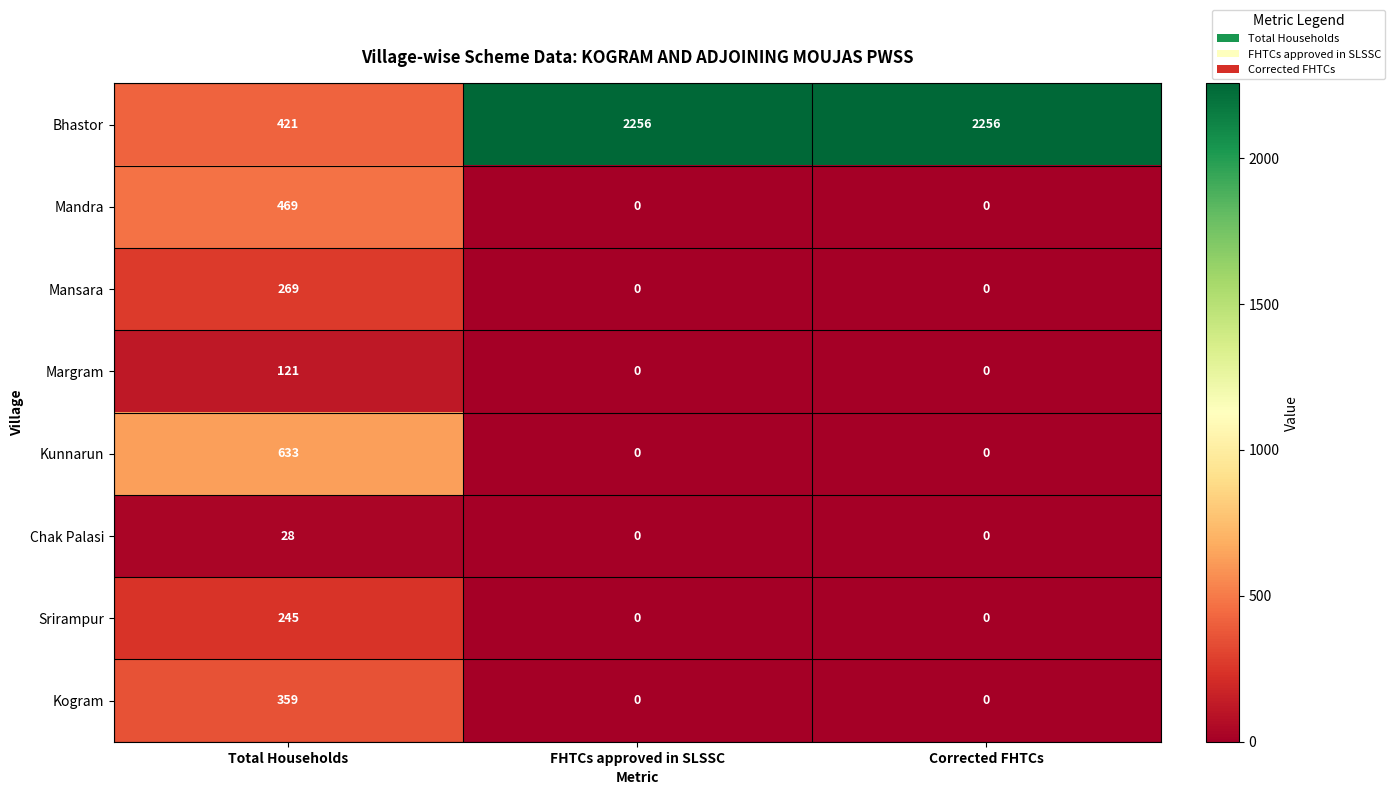

Which category has the highest value in the Kunnarun series?

Total Households